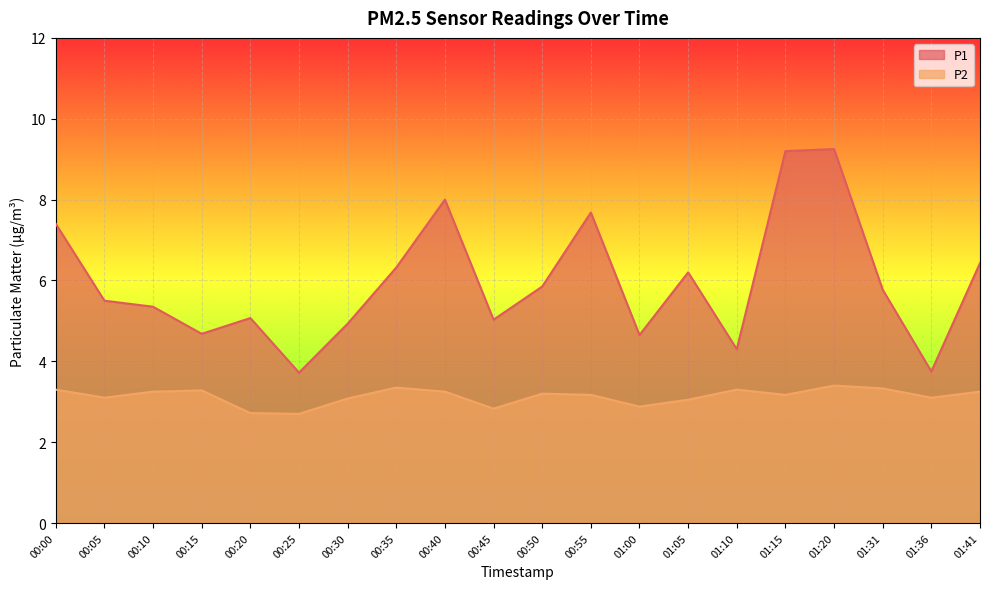

List the labels in order of P2 value, largest first.

01:20, 00:35, 01:31, 00:00, 01:10, 00:15, 00:10, 00:40, 01:41, 00:50, 00:55, 01:15, 00:05, 01:36, 00:30, 01:05, 01:00, 00:45, 00:20, 00:25